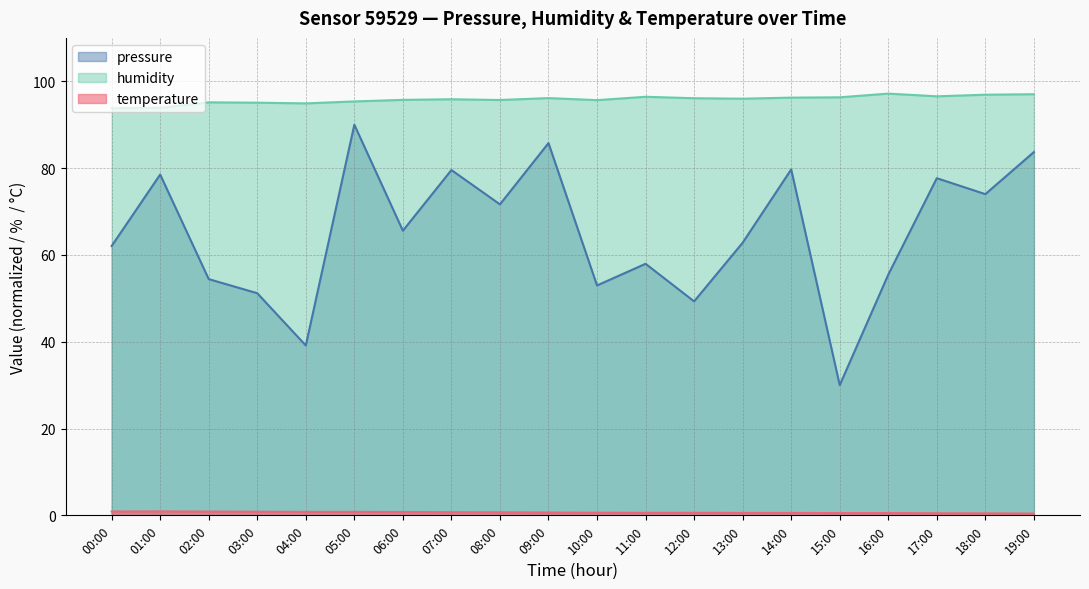

What is the label of the 2nd point from the right?

18:00